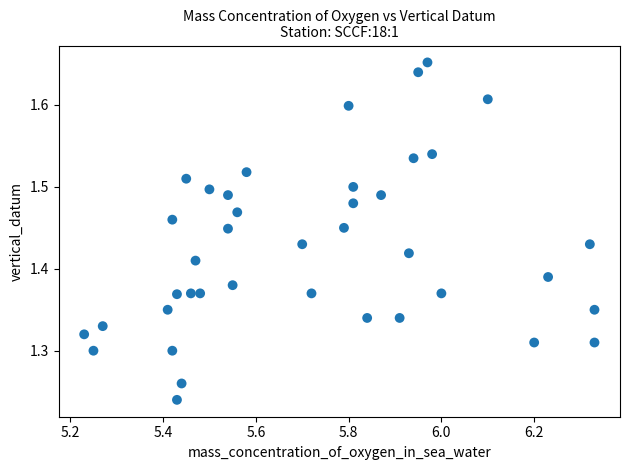

What is the range of Y values (max minus min)?

0.4